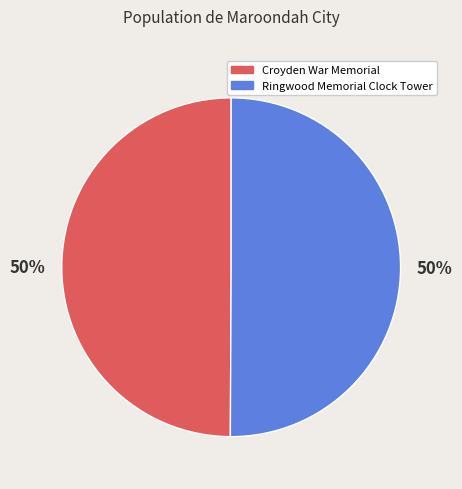

What is the ratio of the value at Ringwood Memorial Clock Tower to the value at Croyden War Memorial?

1.0